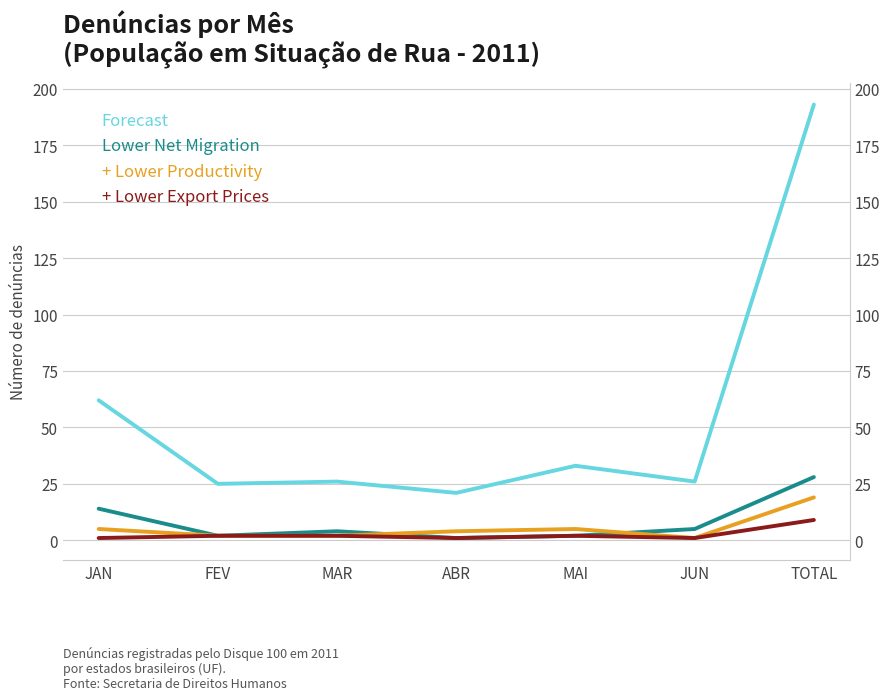

What position from the right is ABR?

4